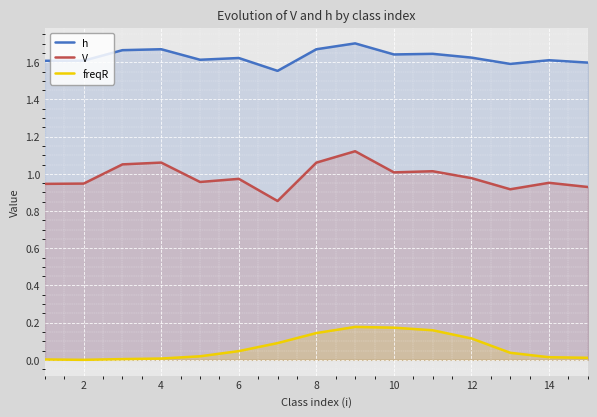

Is it true that freqR equals 0.0 at 14?

True